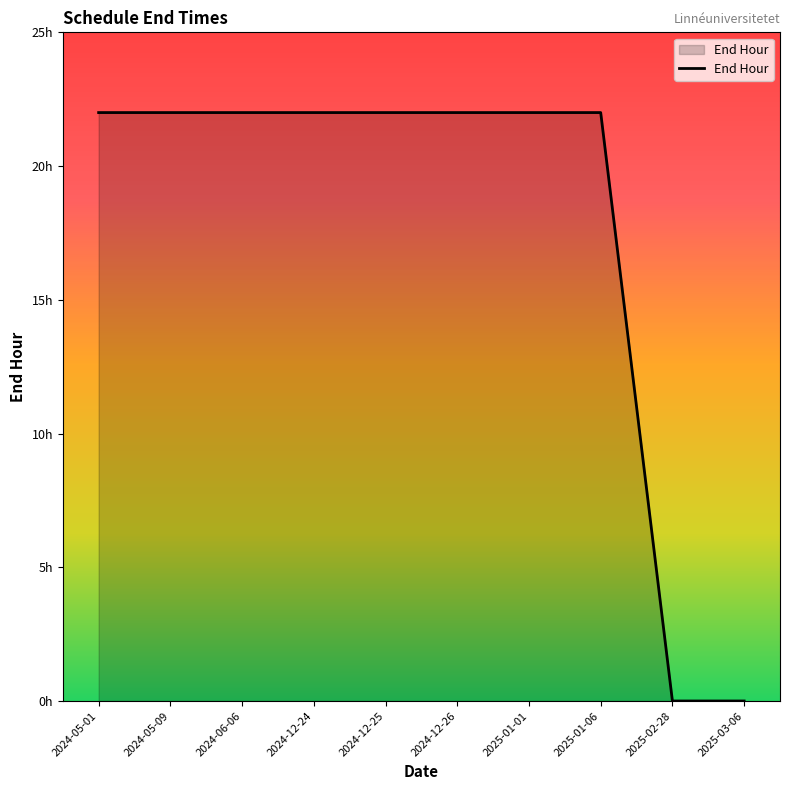

What is the average value?

18